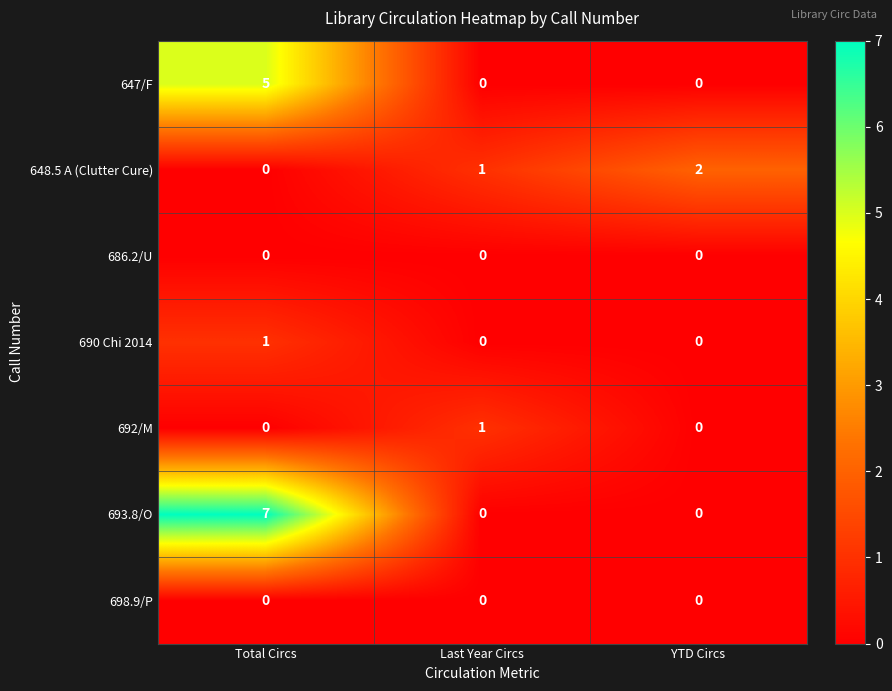

The value of 647/F at Last Year Circs is 0. True or false?

True